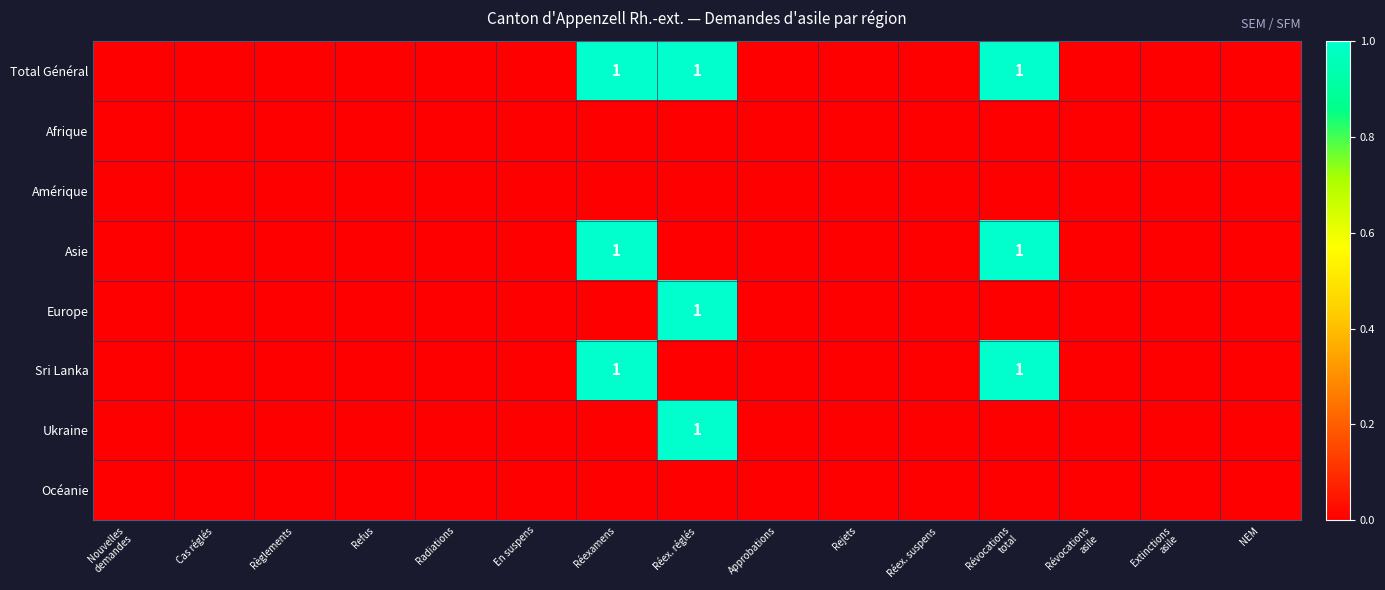

At how many categories does at least one series exceed 0?

3